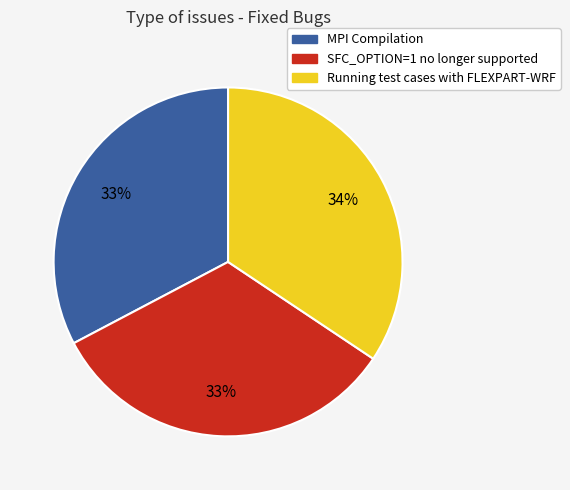

Does SFC_OPTION=1 no longer supported account for over 50% of the chart?

No